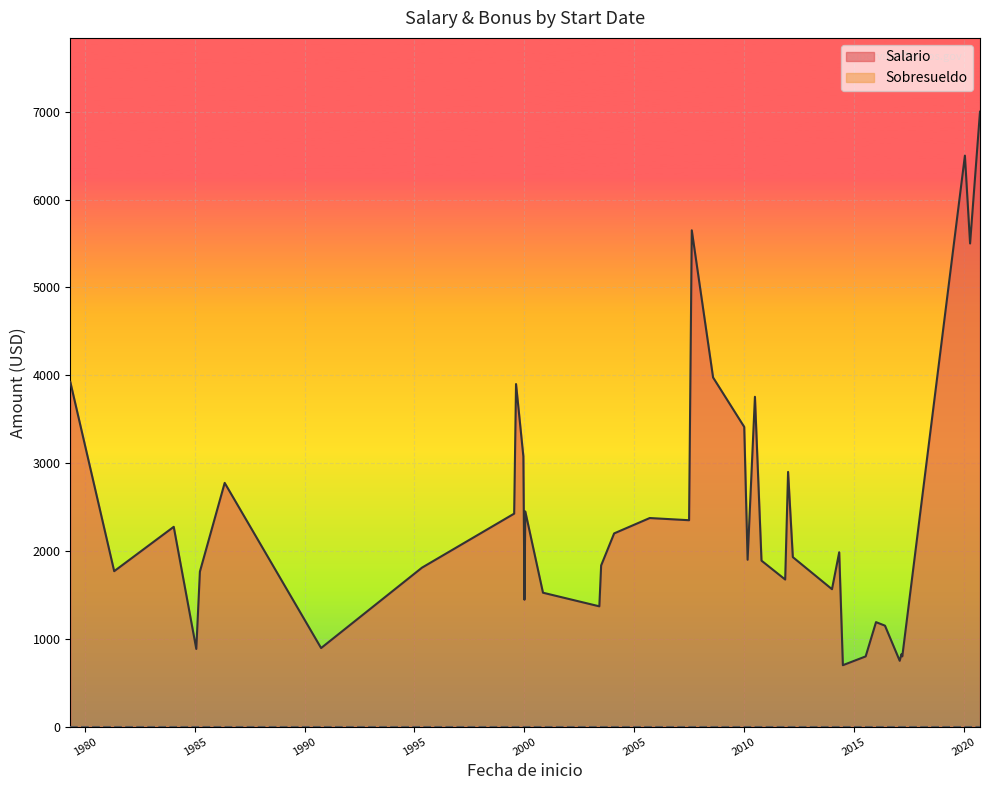

True or false: Salario and Sobresueldo intersect in this chart.

False